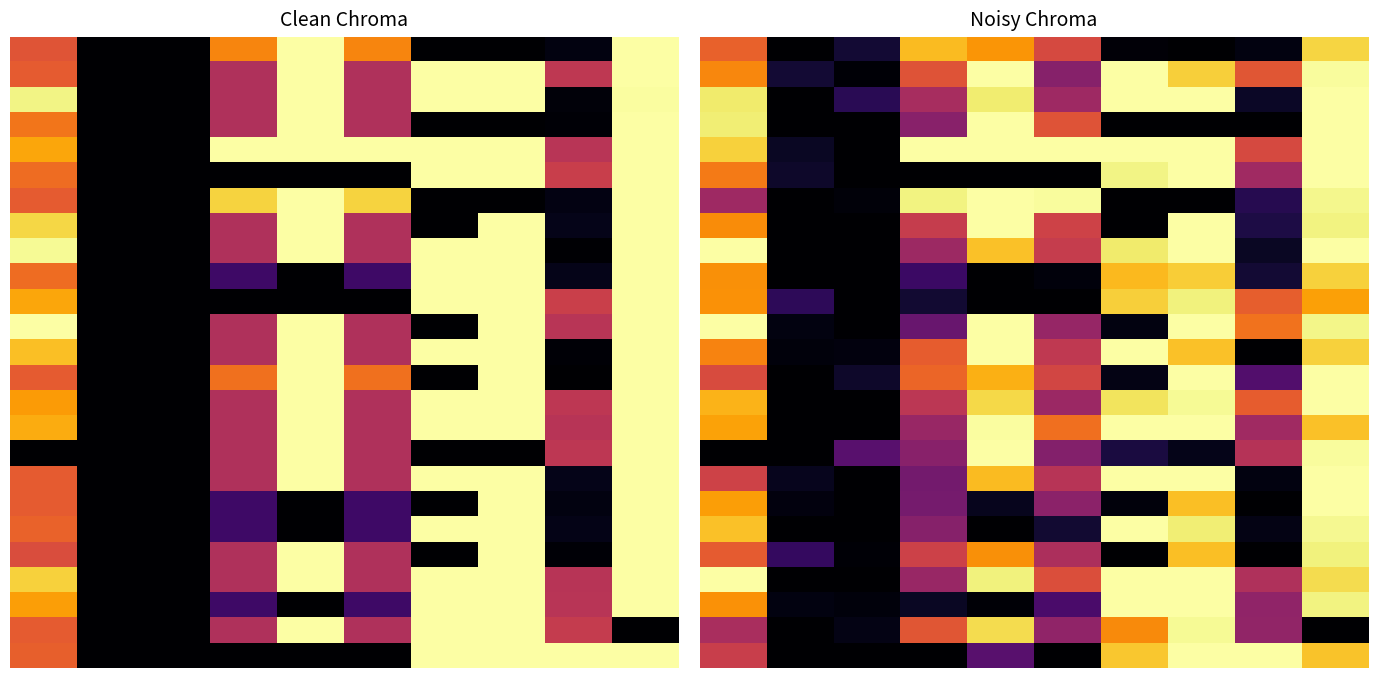

How many series are shown in this chart?

25